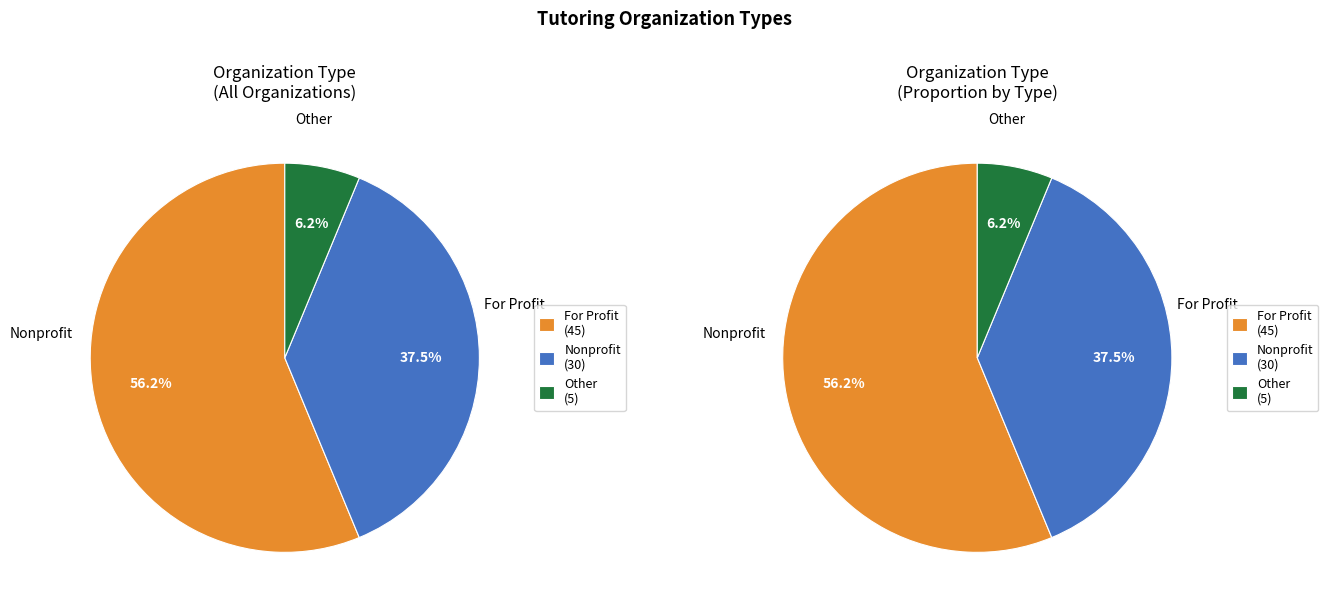

Which slice is the largest?

For Profit